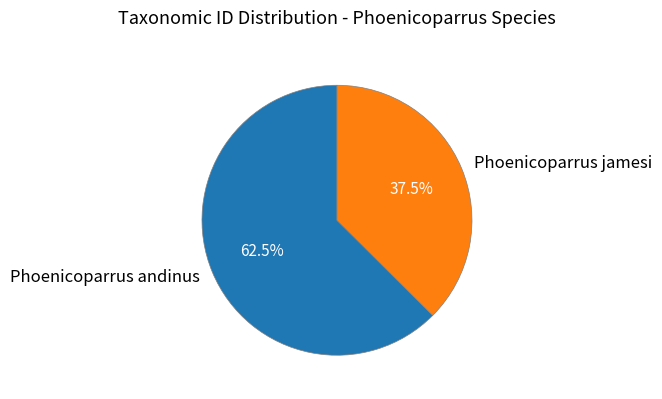

Is there a majority slice in this chart?

Yes